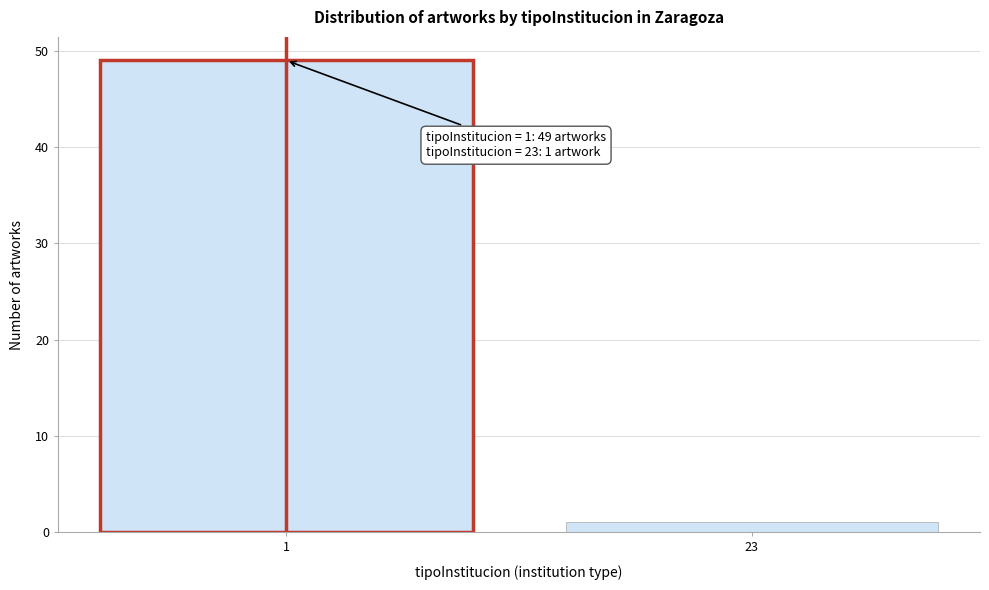

Reading left to right, transcribe all the data shown in this chart.

1=49	23=1